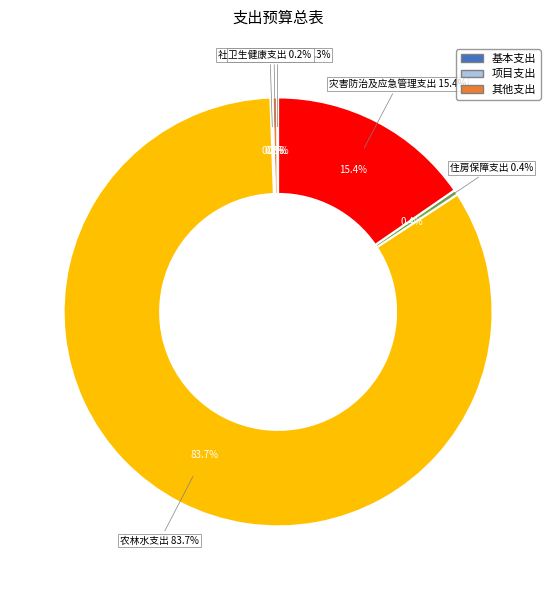

To the nearest percent, what portion does 农林水支出 represent?

84%